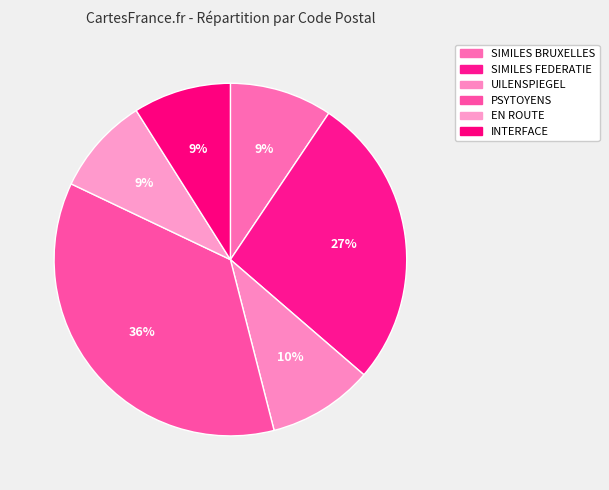

Do INTERFACE and SIMILES BRUXELLES together represent more than half of the pie?

No